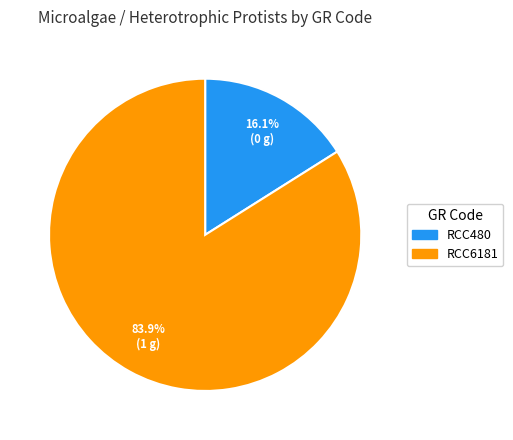

How many slices are in this pie chart?

2